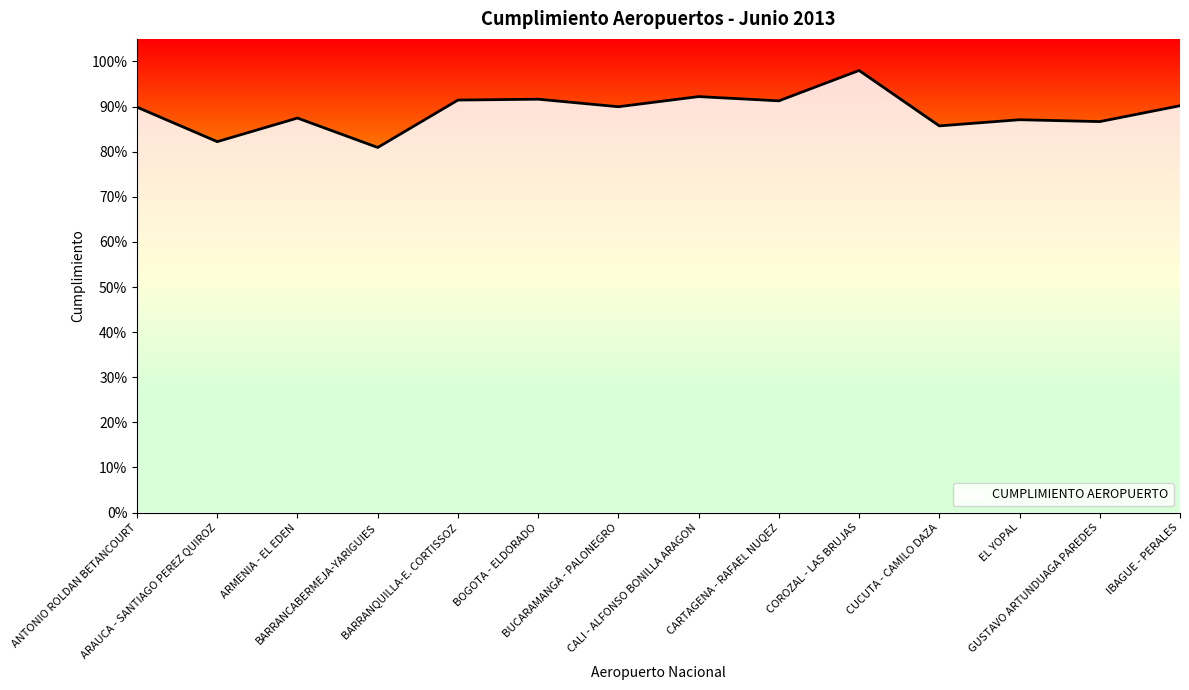

Does the chart display data point markers on the line(s)?

No